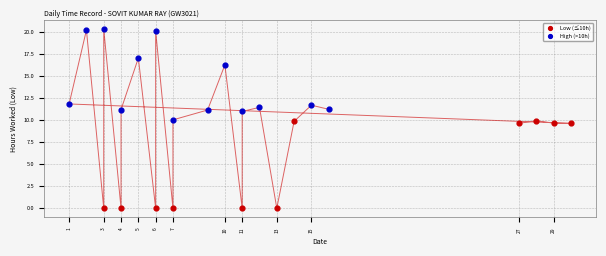

Which series contains the highest Y value?

High (>10h)